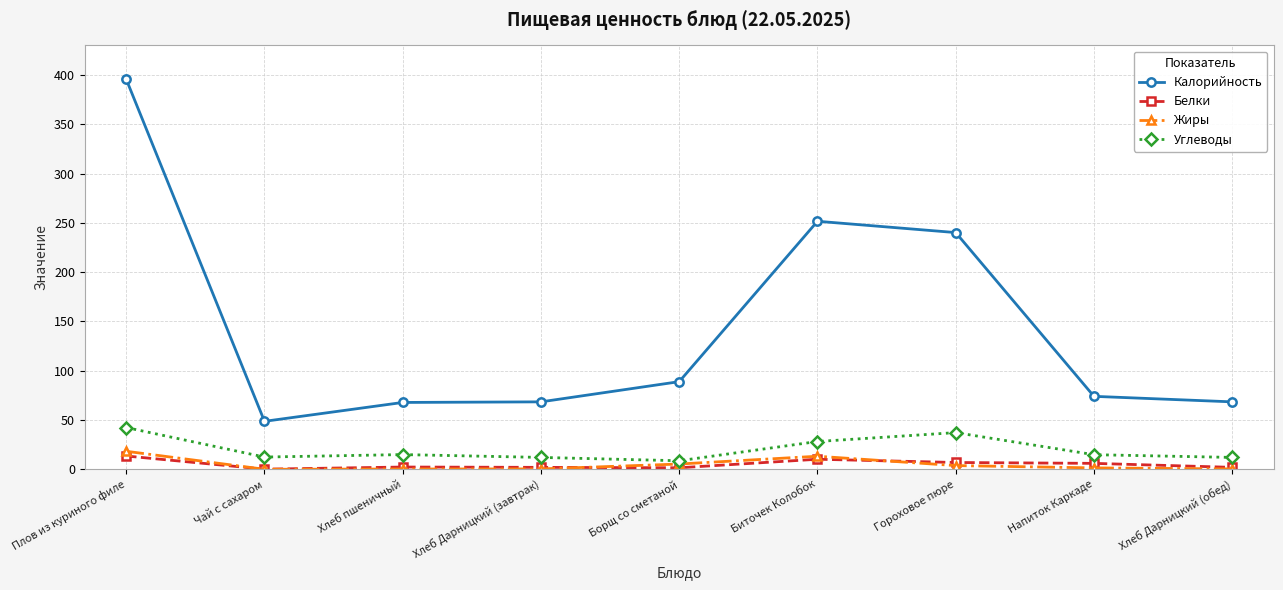

True or false: Жиры and Белки intersect in this chart.

True